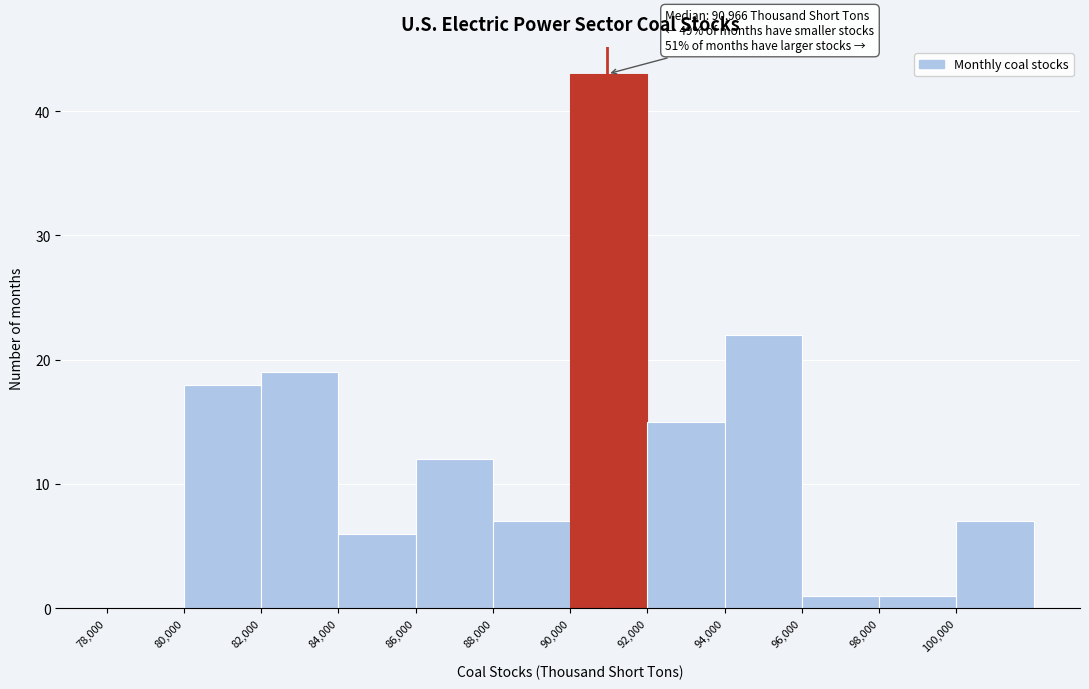

Over which range of the x-axis is the bar tallest?

90000 to 92000